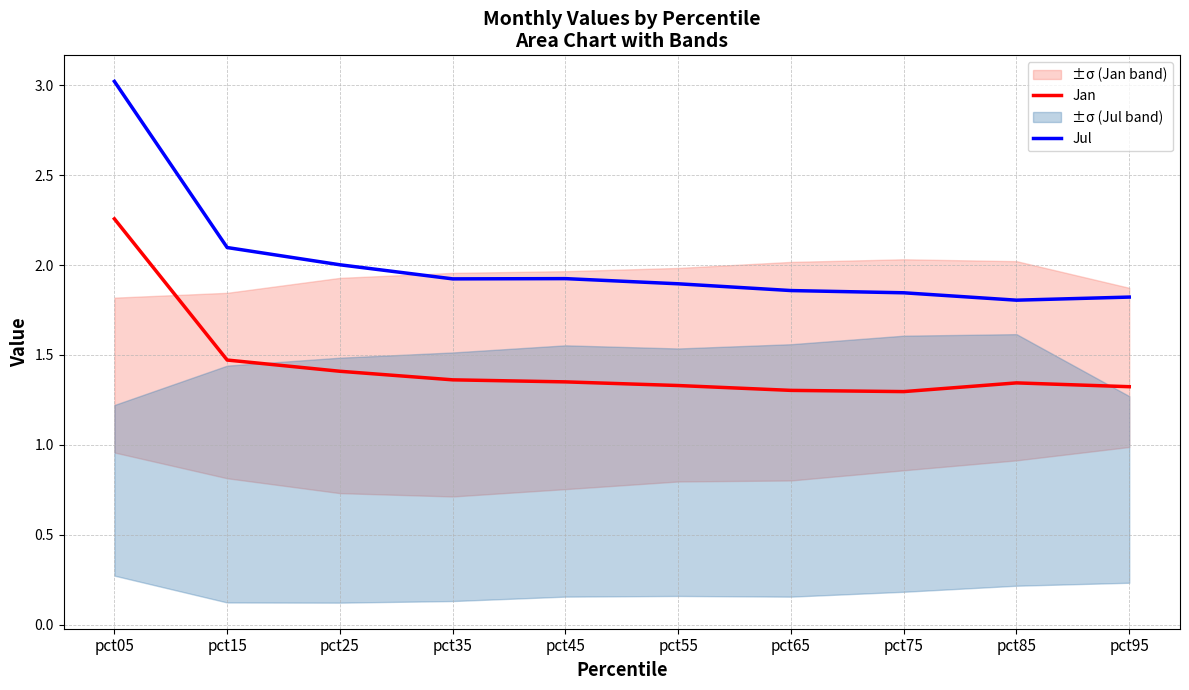

At which category does Jan reach its first local valley?

pct75